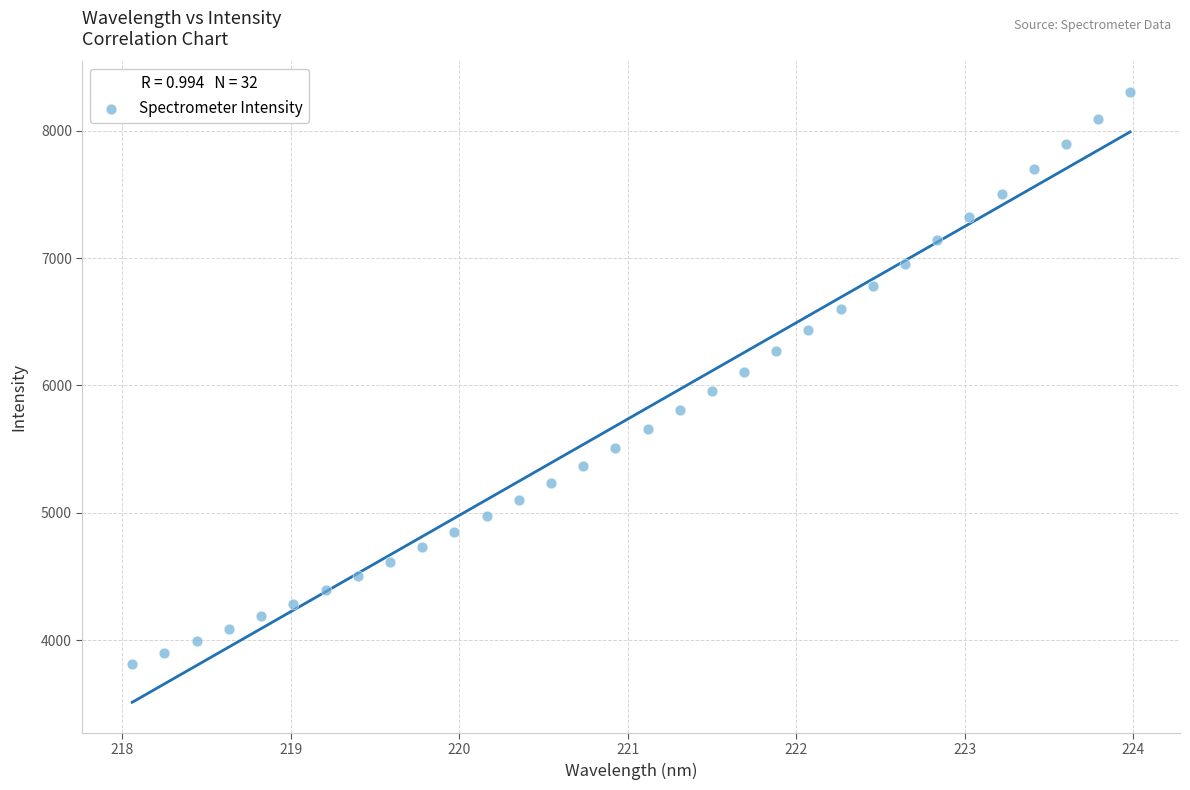

What is the range of Y values (max minus min)?

4494.3